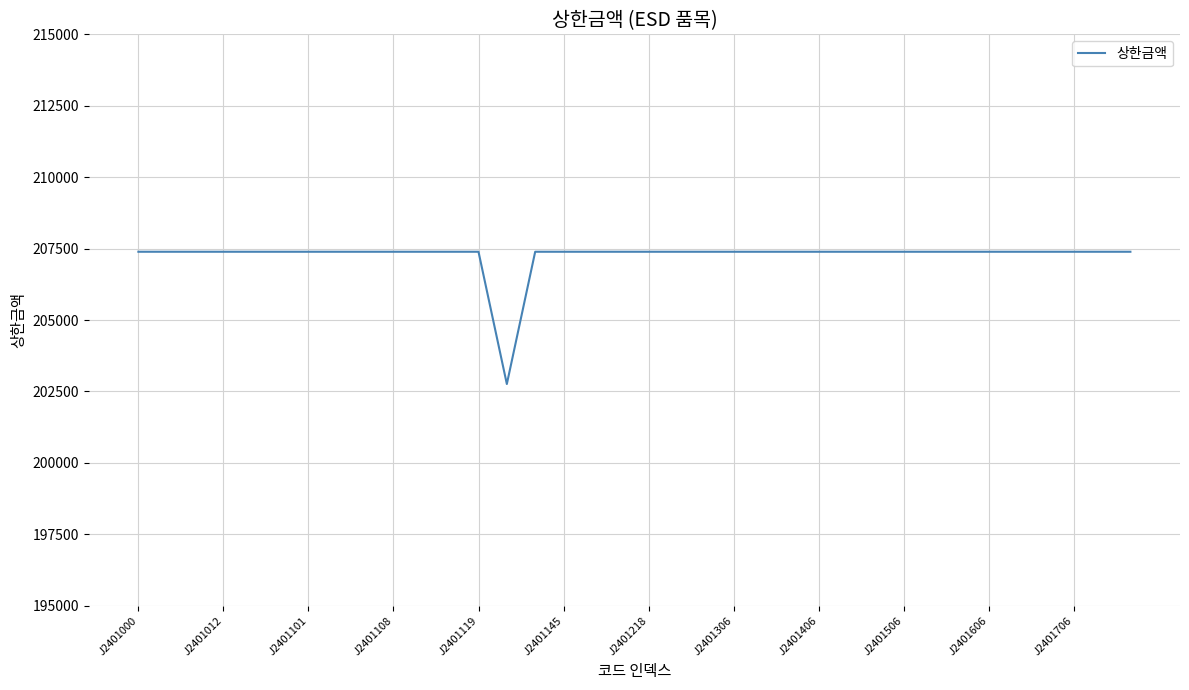

What is the minimum value shown in the chart?

202760